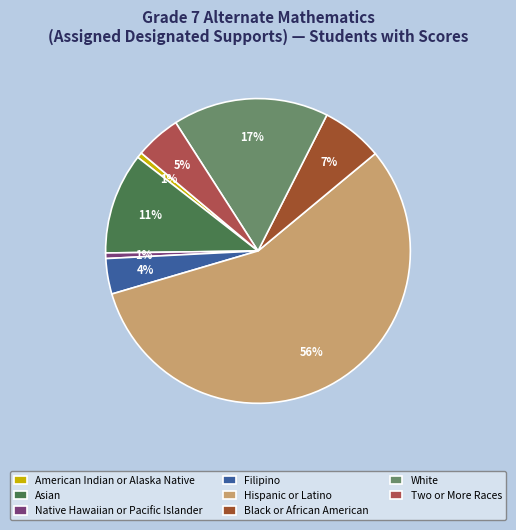

What percentage do American Indian or Alaska Native and Black or African American together represent?

7.1%